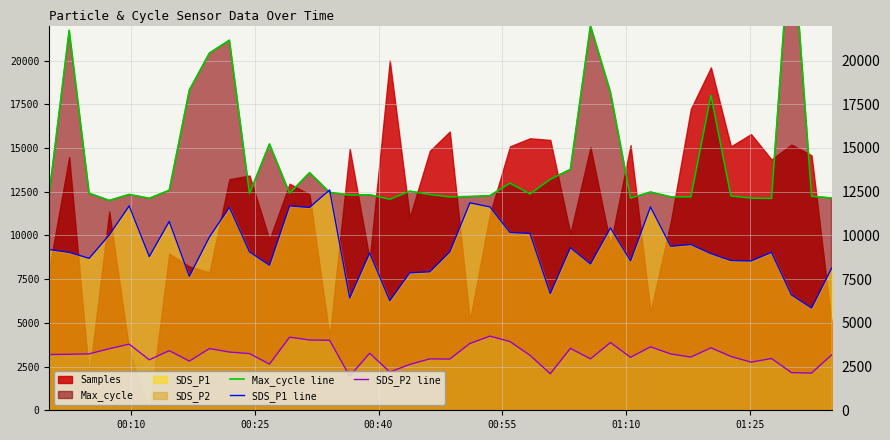

Reading left to right, what are all the values shown in this chart?

Max_cycle line: 12324.1	21722.8	12409.4	12000.0	12341.2	12119.4	12580.0	18311.3	20426.4	21159.9	12392.3	15223.9	12409.4	13586.4	12460.6	12307.0	12324.1	12068.2	12528.8	12341.2	12204.7	12221.7	12272.9	12989.3	12375.3	13211.1	13774.0	21995.7	18191.9	12136.5	12477.6	12204.7	12204.7	18021.3	12255.9	12136.5	12119.4	28000.0	12238.8	12136.5
SDS_P1 line: 9192.0	9030.0	8688.0	10020.0	11688.0	8790.0	10800.0	7662.0	9912.0	11610.0	9060.0	8292.0	11688.0	11598.0	12600.0	6420.0	9000.0	6270.0	7860.0	7920.0	9060.0	11862.0	11628.0	10170.0	10110.0	6678.0	9300.0	8370.0	10428.0	8550.0	11628.0	9378.0	9480.0	8958.0	8562.0	8538.0	9030.0	6600.0	5850.0	8112.0
SDS_P2 line: 3188.0	3200.0	3228.0	3520.0	3780.0	2888.0	3408.0	2812.0	3528.0	3328.0	3240.0	2640.0	4180.0	4020.0	4000.0	1952.0	3260.0	2188.0	2620.0	2940.0	2928.0	3820.0	4240.0	3928.0	3140.0	2088.0	3540.0	2940.0	3872.0	3028.0	3628.0	3220.0	3040.0	3572.0	3080.0	2752.0	2960.0	2152.0	2128.0	3160.0